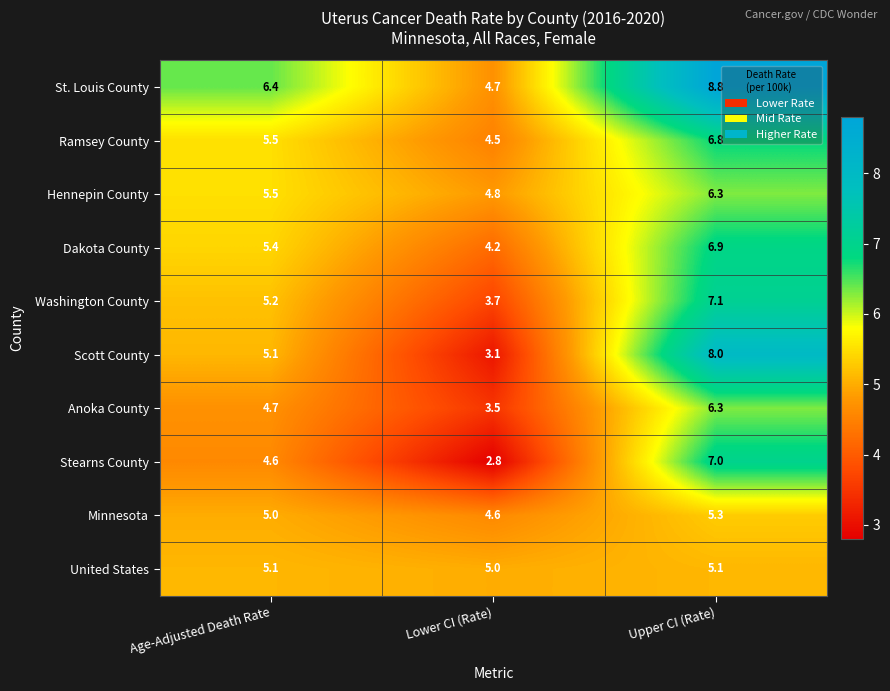

At which category is the sum across all series the highest?

Upper CI (Rate)